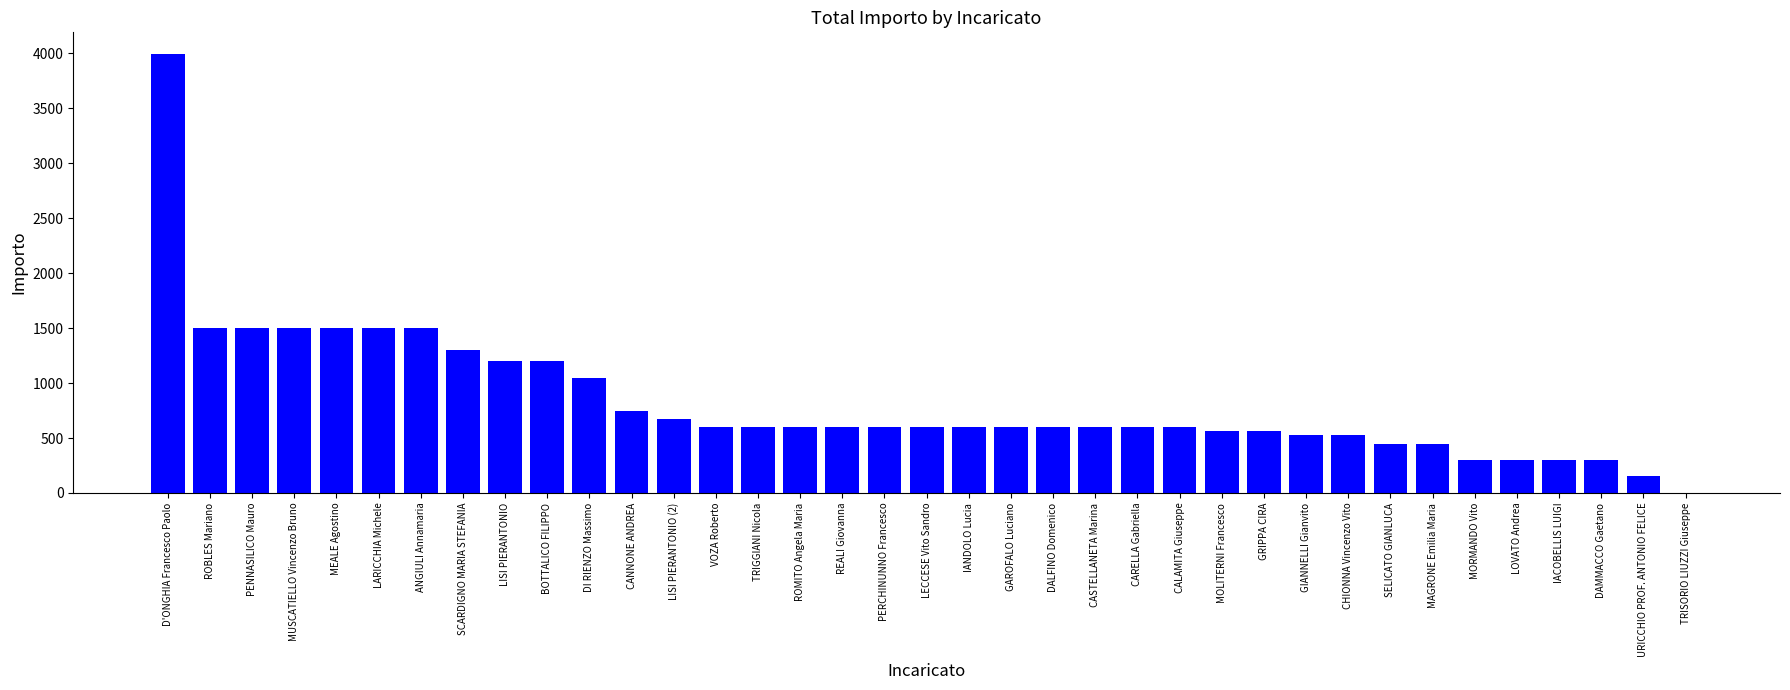

Reading right to left, transcribe all the data shown in this chart.

0.0	150.0	300.0	300.0	300.0	300.0	450.0	450.0	525.0	525.0	560.0	560.0	600.0	600.0	600.0	600.0	600.0	600.0	600.0	600.0	600.0	600.0	600.0	600.0	672.0	750.0	1050.0	1200.0	1200.0	1300.0	1500.0	1500.0	1500.0	1500.0	1500.0	1500.0	3991.2